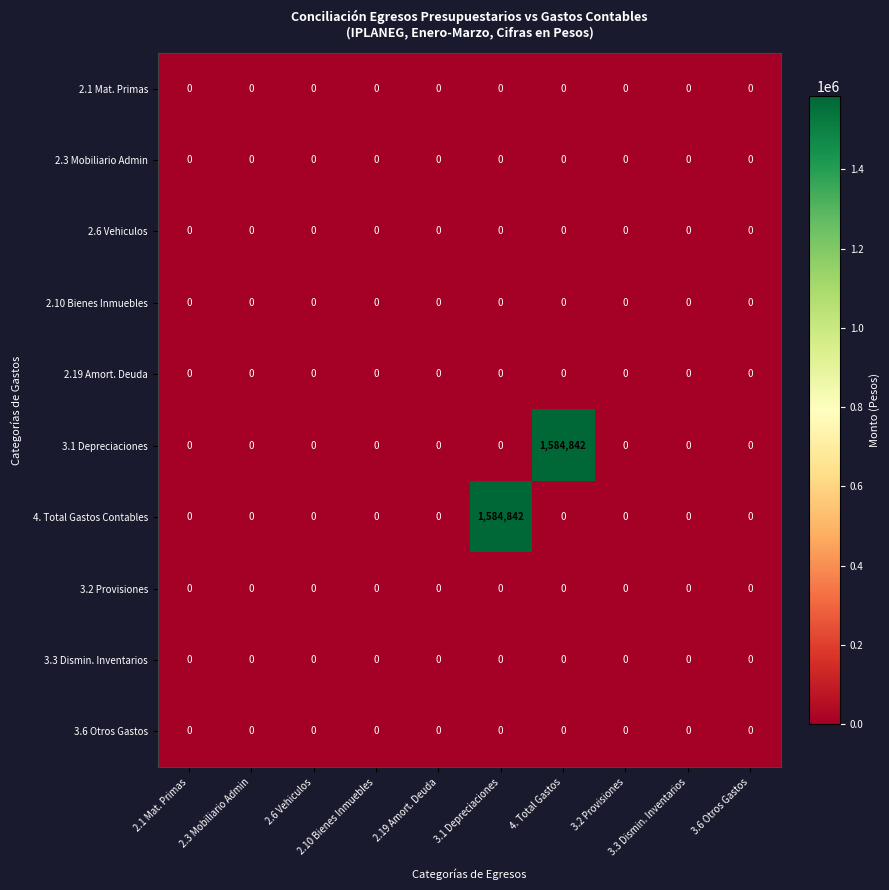

What is the greatest value displayed?

1584842